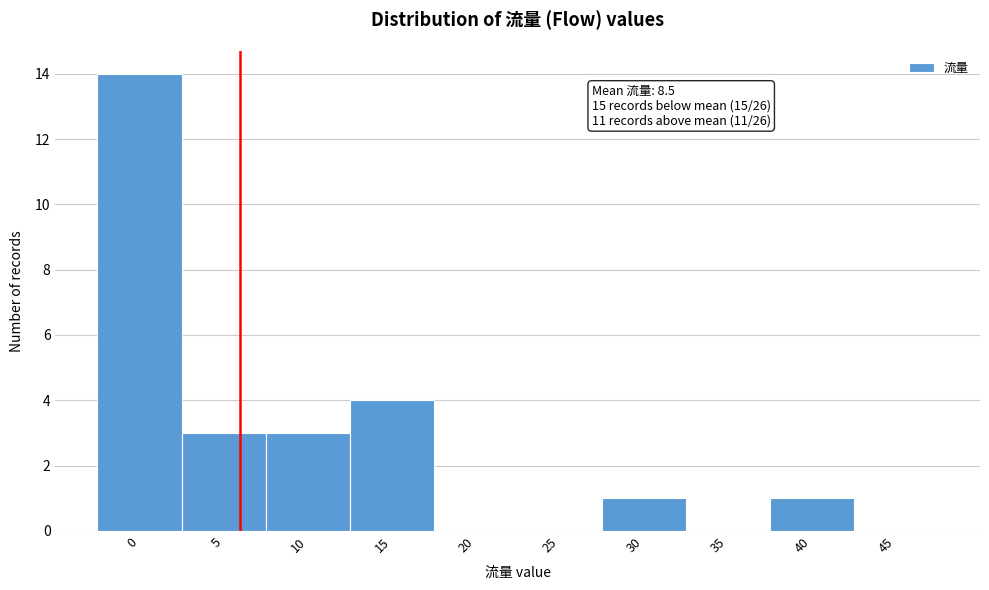

Reading left to right, extract all data points from this chart.

0=14	5=3	10=3	15=4	20=0	25=0	30=1	35=0	40=1	45=0